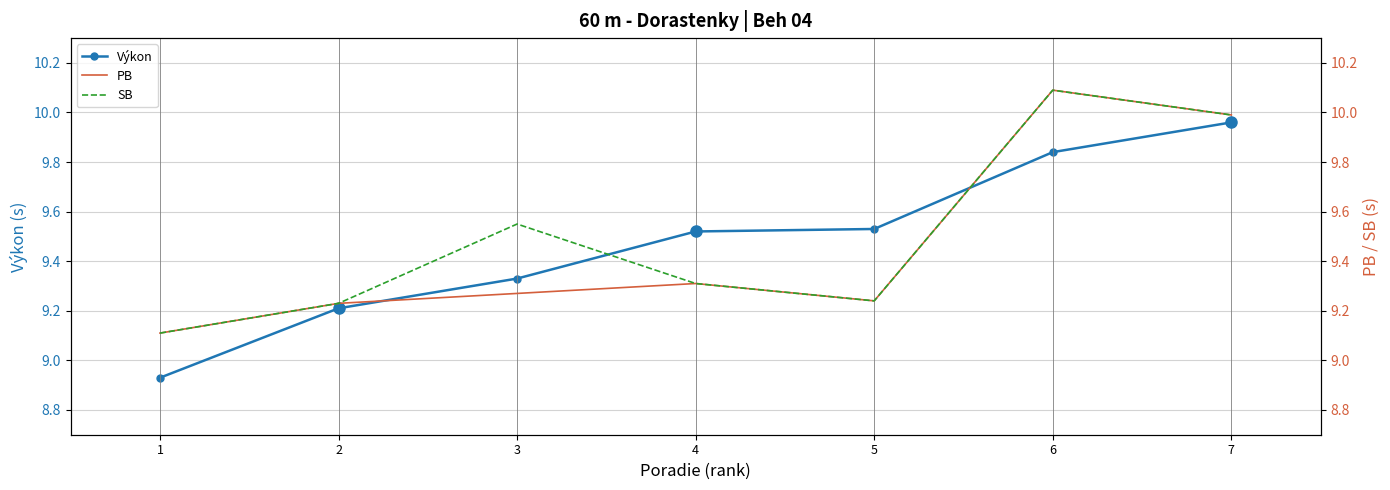

The Výkon series shows 9.5 at 4. True or false?

True